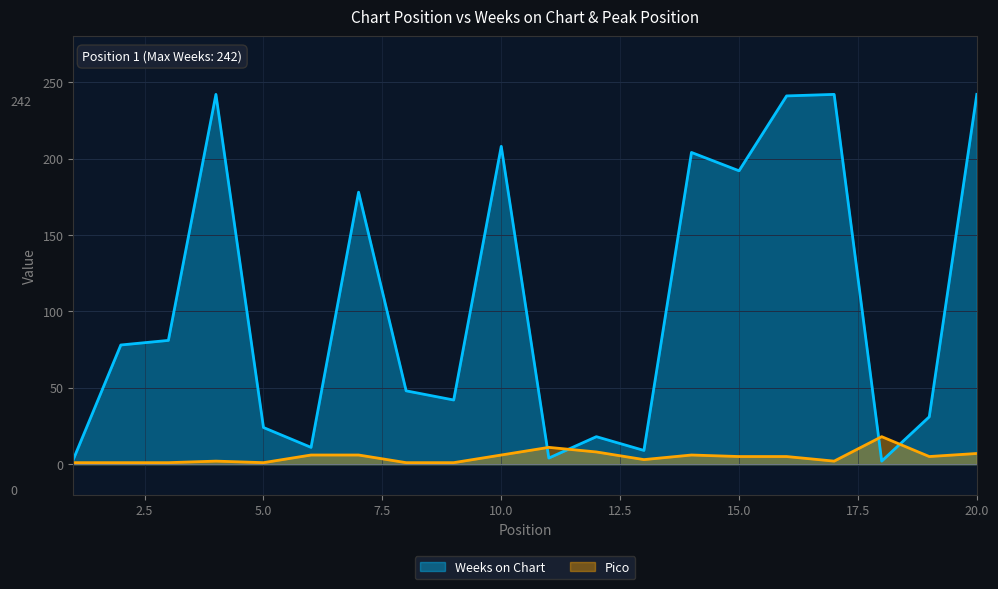

Which series changed the most between 12 and 17?

Weeks on Chart